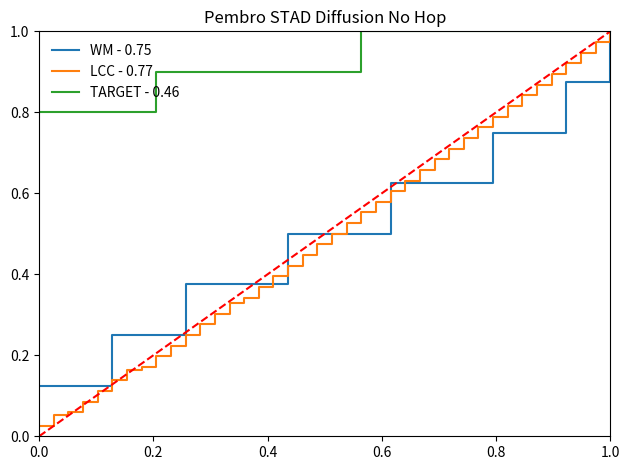

Is this an area chart (filled region under the line)?

No